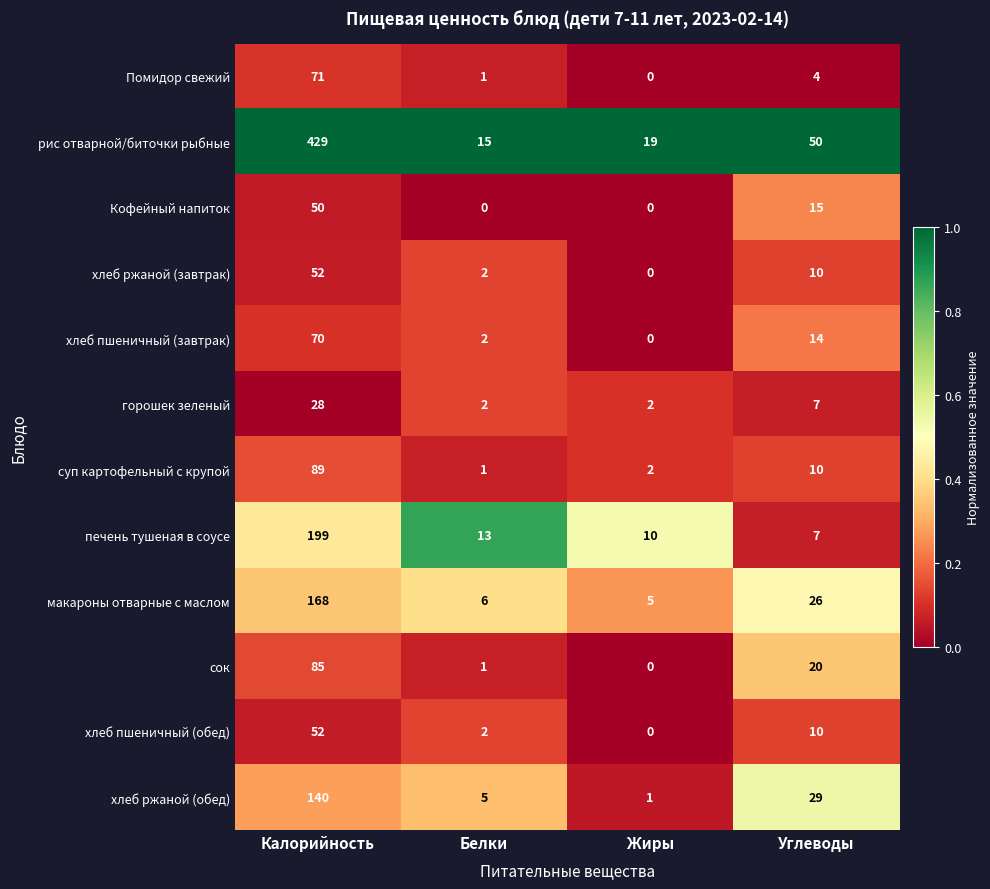

Between Белки and Углеводы, which series saw the biggest shift?

рис отварной/биточки рыбные